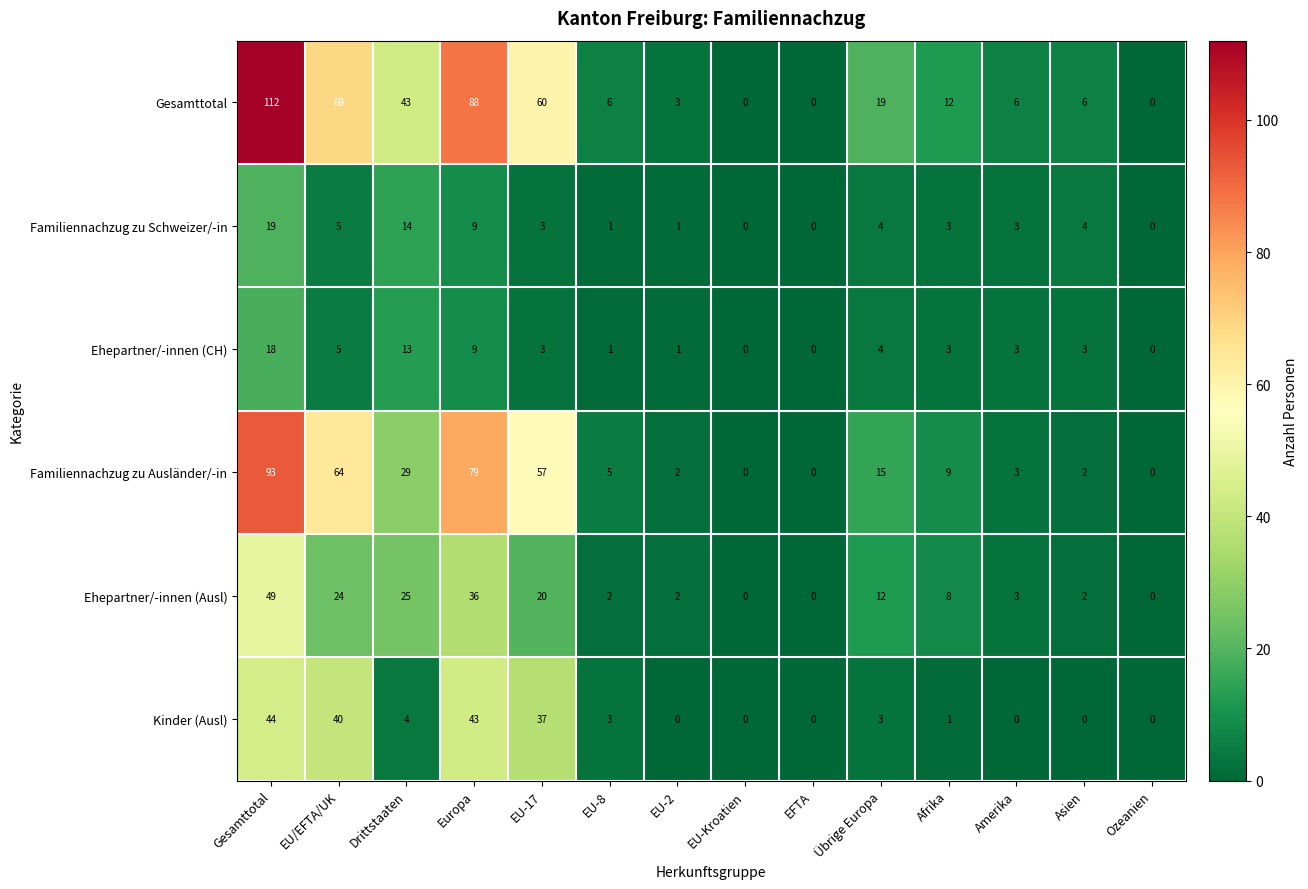

Which series has the widest spread of values?

Gesamttotal